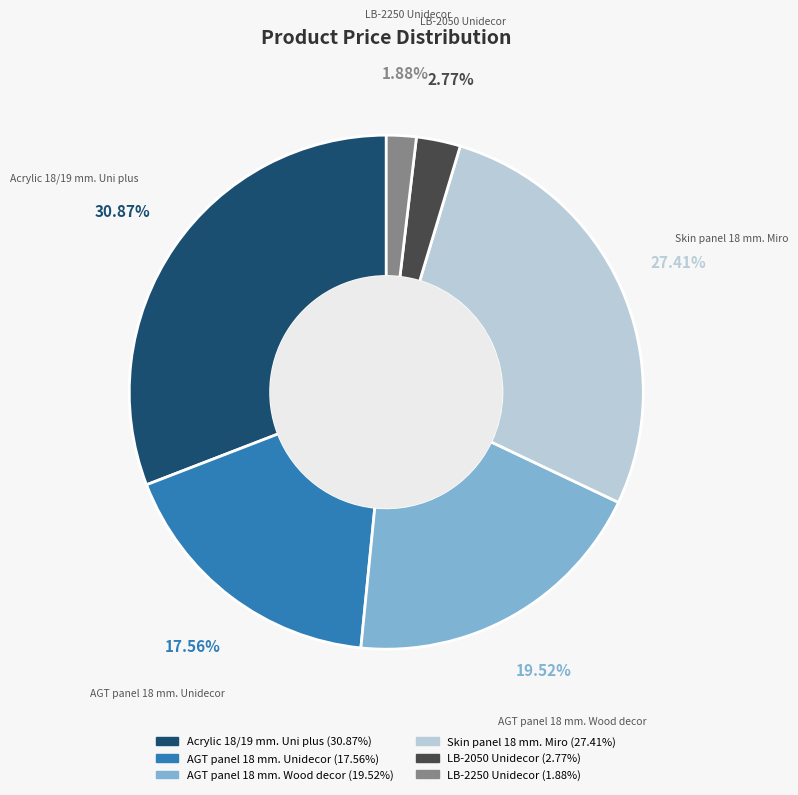

Count the number of slices in the pie.

6